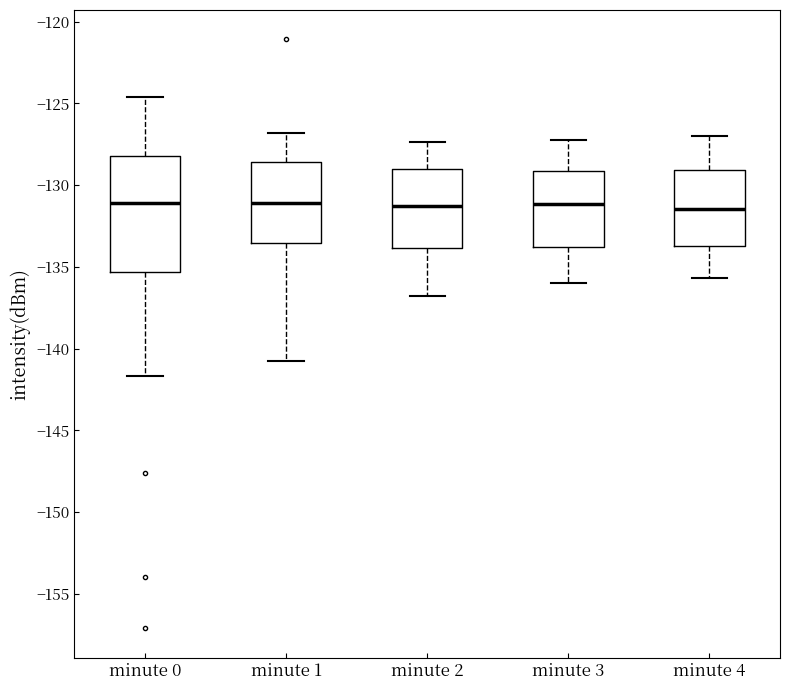

Reading left to right, transcribe this box plot: for each box, give where its median line is, the range the box spans, and where its two whiskers end, as read against the y-axis. The values are not printed on the chart, so give them approximately, as read against the axis.

minute 0: median -131.0, box -135.5 to -128.0, whiskers -141.5 to -124.5
minute 1: median -131.0, box -133.5 to -128.5, whiskers -140.5 to -127.0
minute 2: median -131.5, box -134.0 to -129.0, whiskers -137.0 to -127.5
minute 3: median -131.0, box -134.0 to -129.0, whiskers -136.0 to -127.0
minute 4: median -131.5, box -133.5 to -129.0, whiskers -135.5 to -127.0